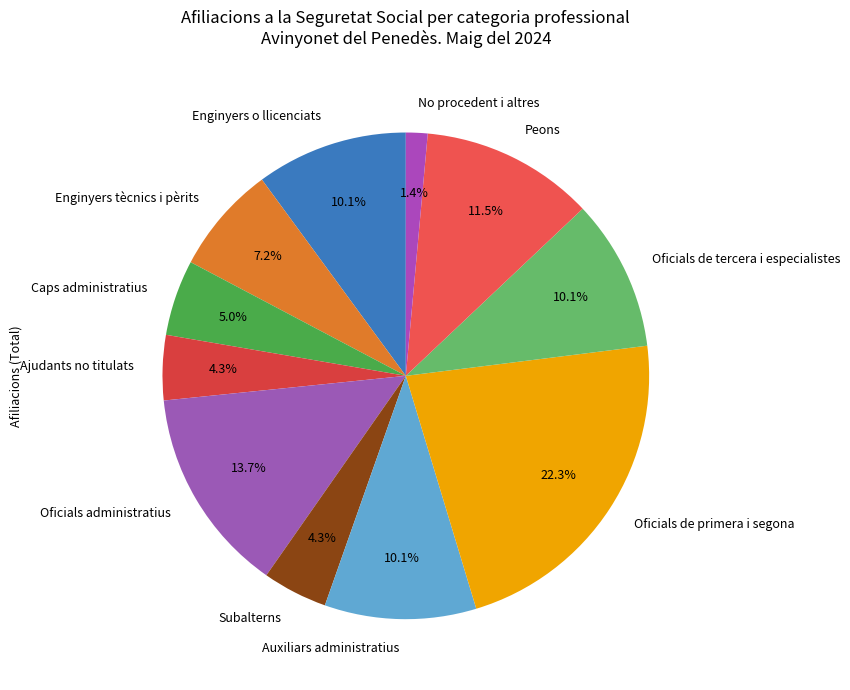

What is the largest slice in the pie chart?

Oficials de primera i segona